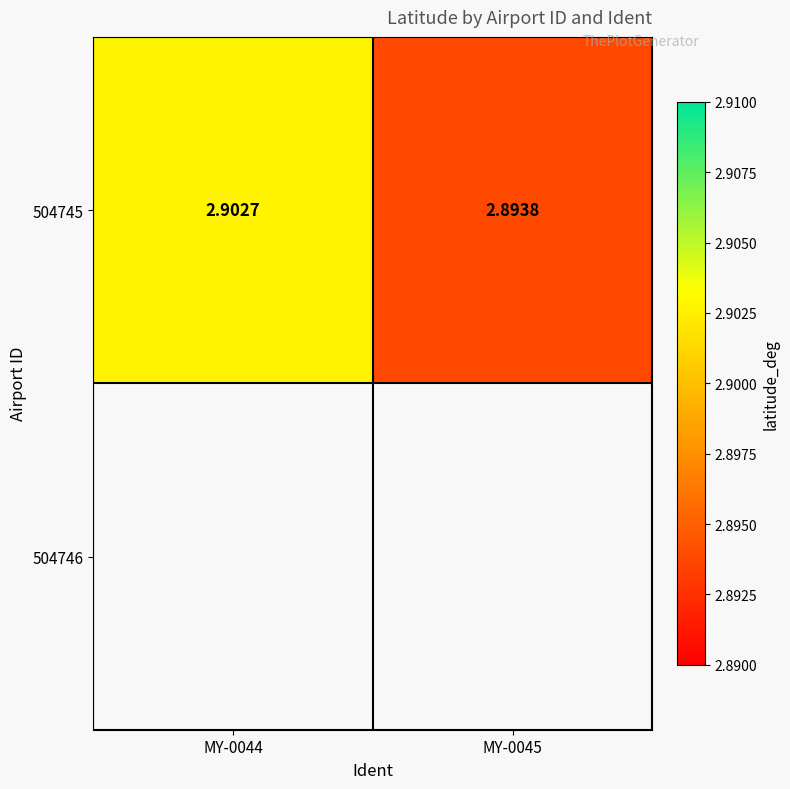

The chart shows a value of 2.9 at MY-0044. True or false?

True